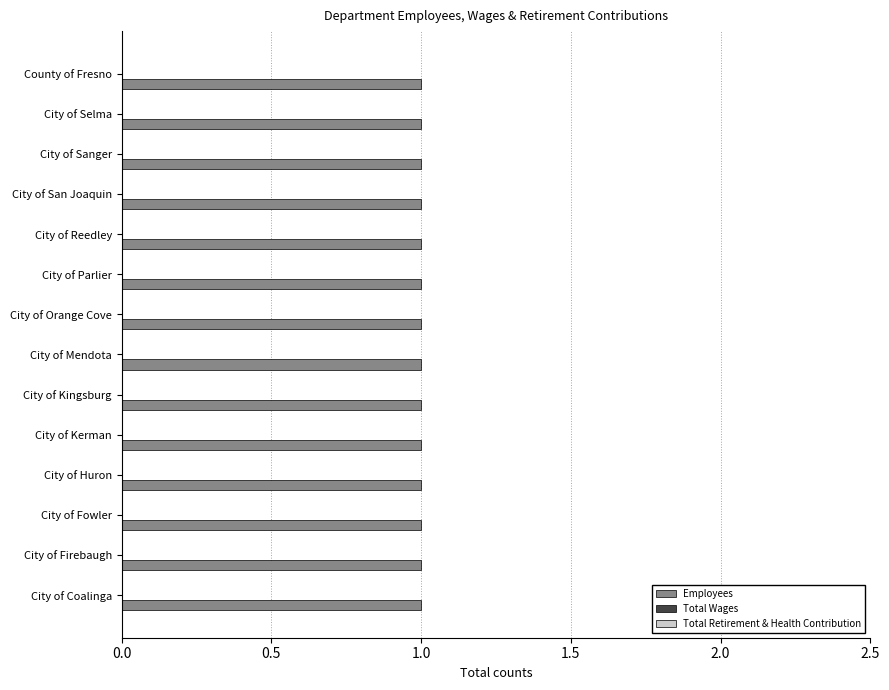

Count the number of categories in the chart.

14